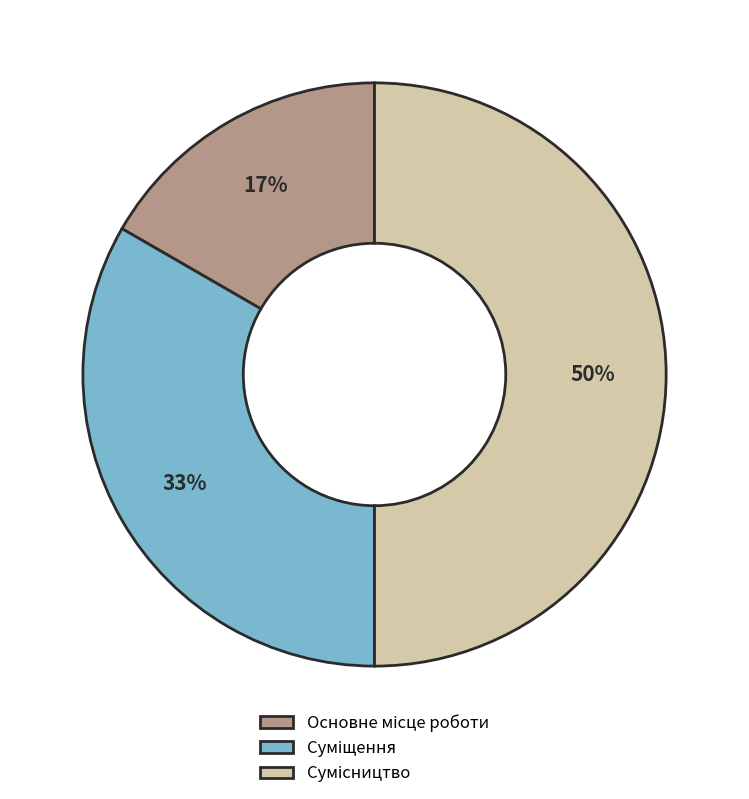

To the nearest percent, what is the difference between the largest and smallest slice percentages?

33%